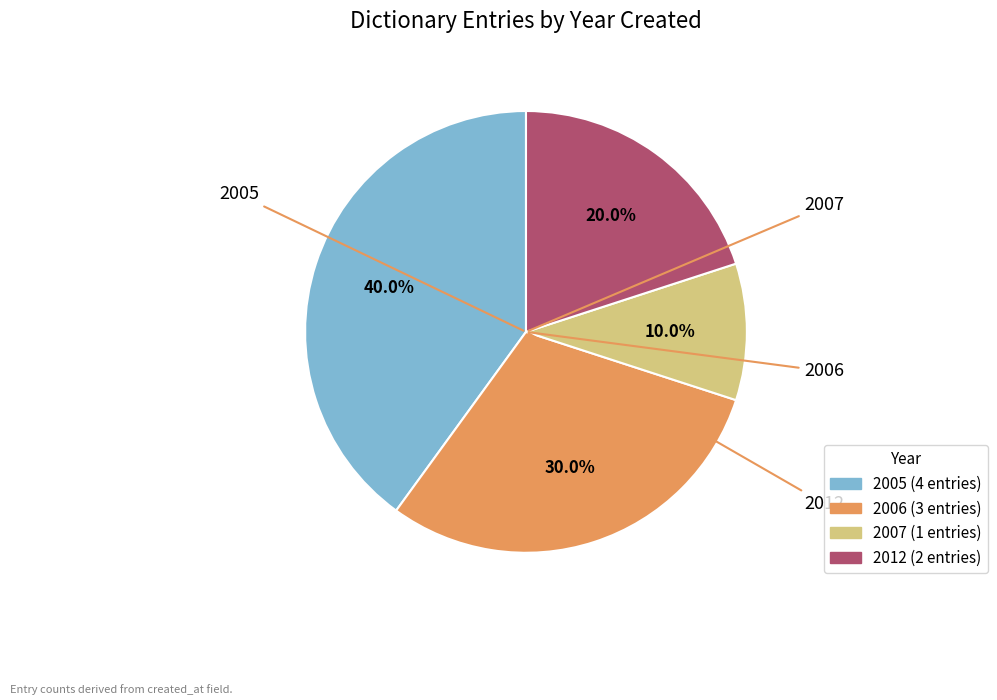

Does any single category account for the majority?

No